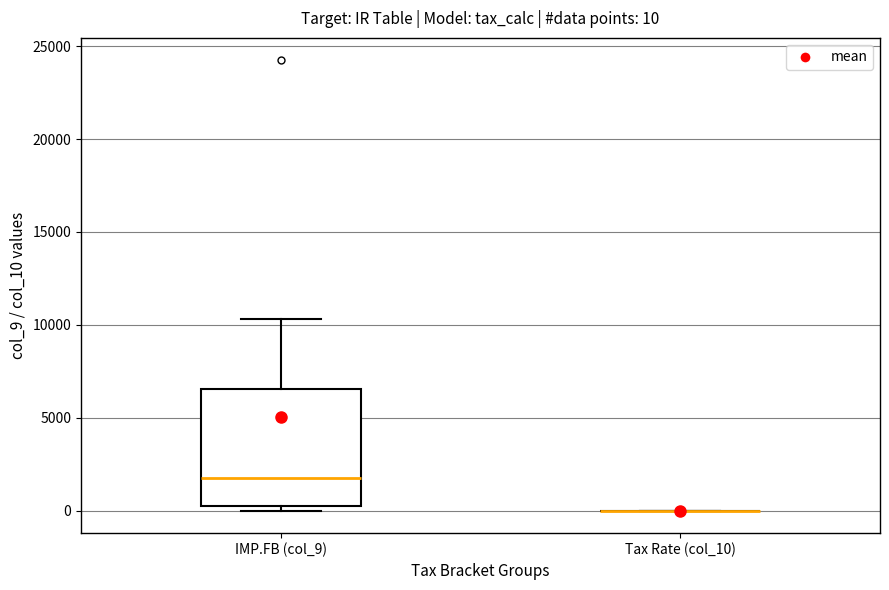

Comparing the boxes themselves (not the whiskers), which one is the tallest?

IMP.FB (col_9)